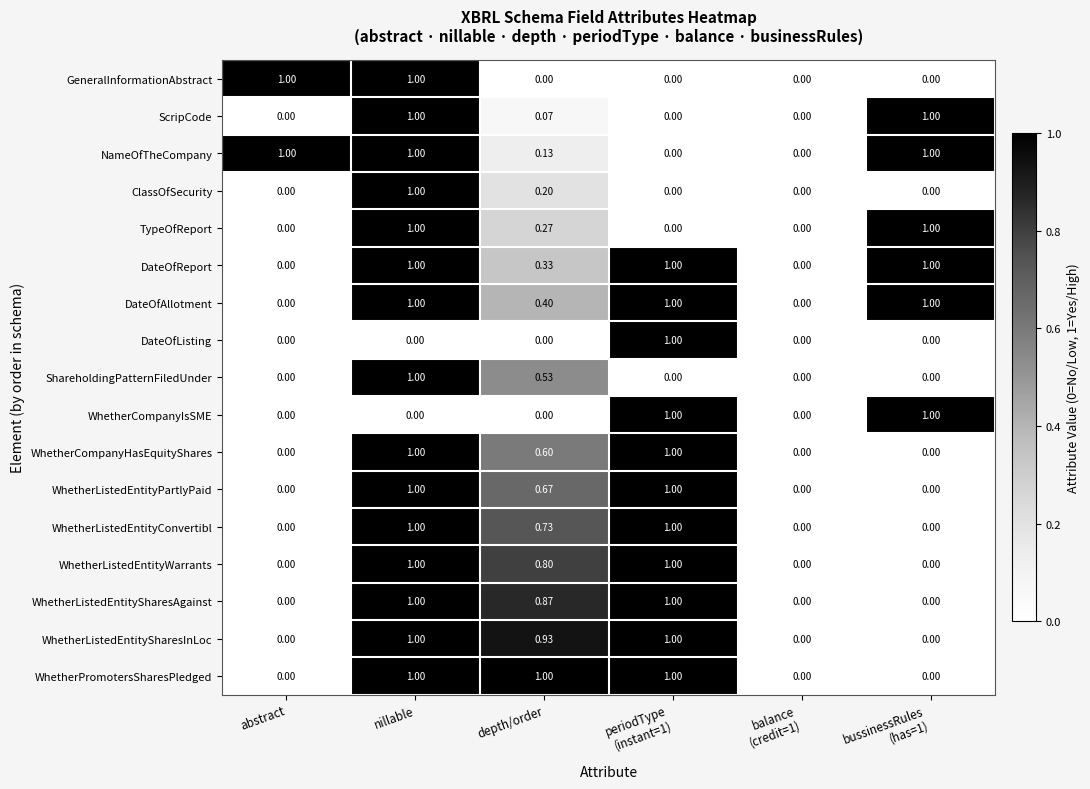

What is the total value across all series at abstract?

2.0